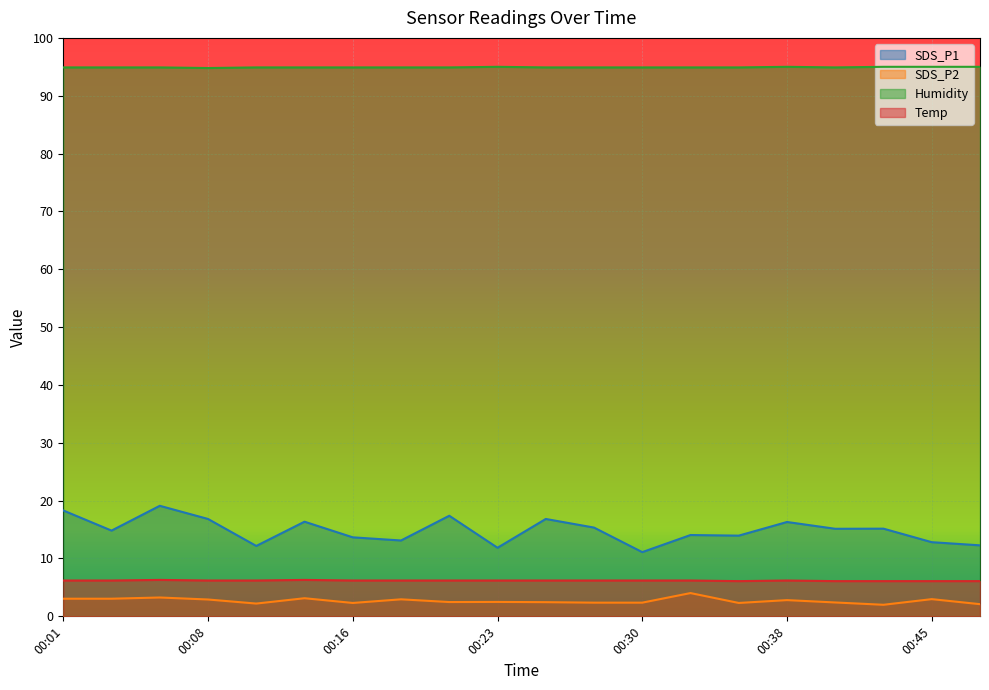

Rank the series by their maximum value, from highest to lowest.

Humidity, SDS_P1, Temp, SDS_P2